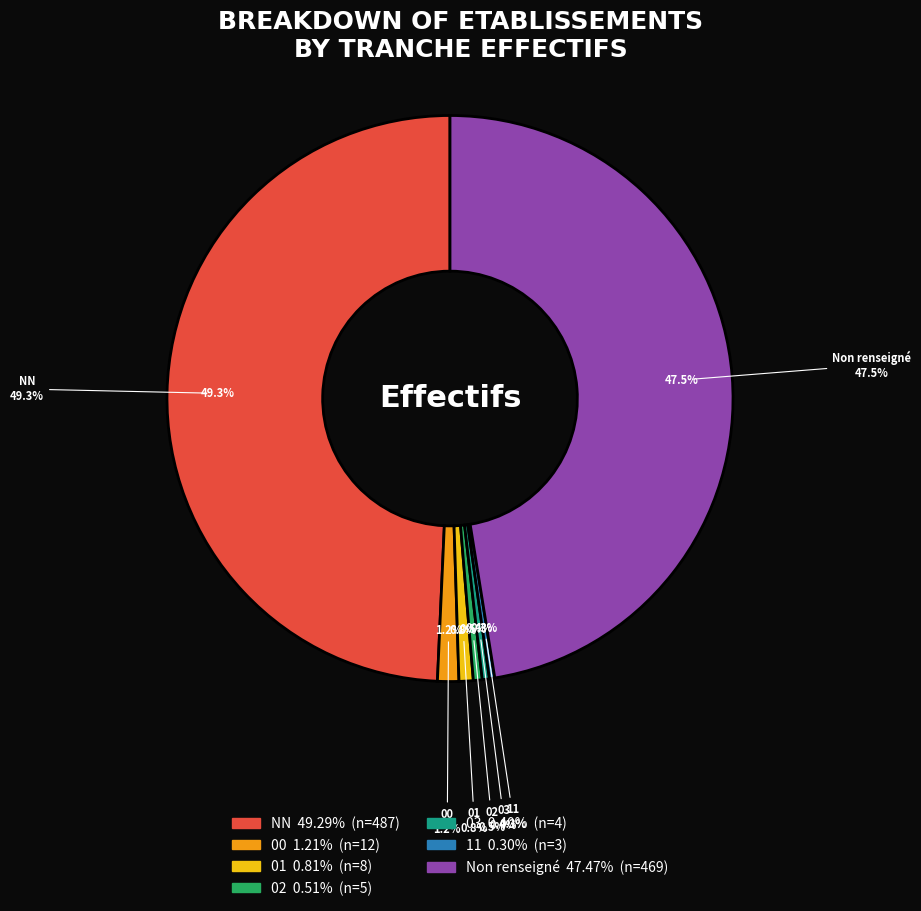

How many slices are in this pie chart?

7